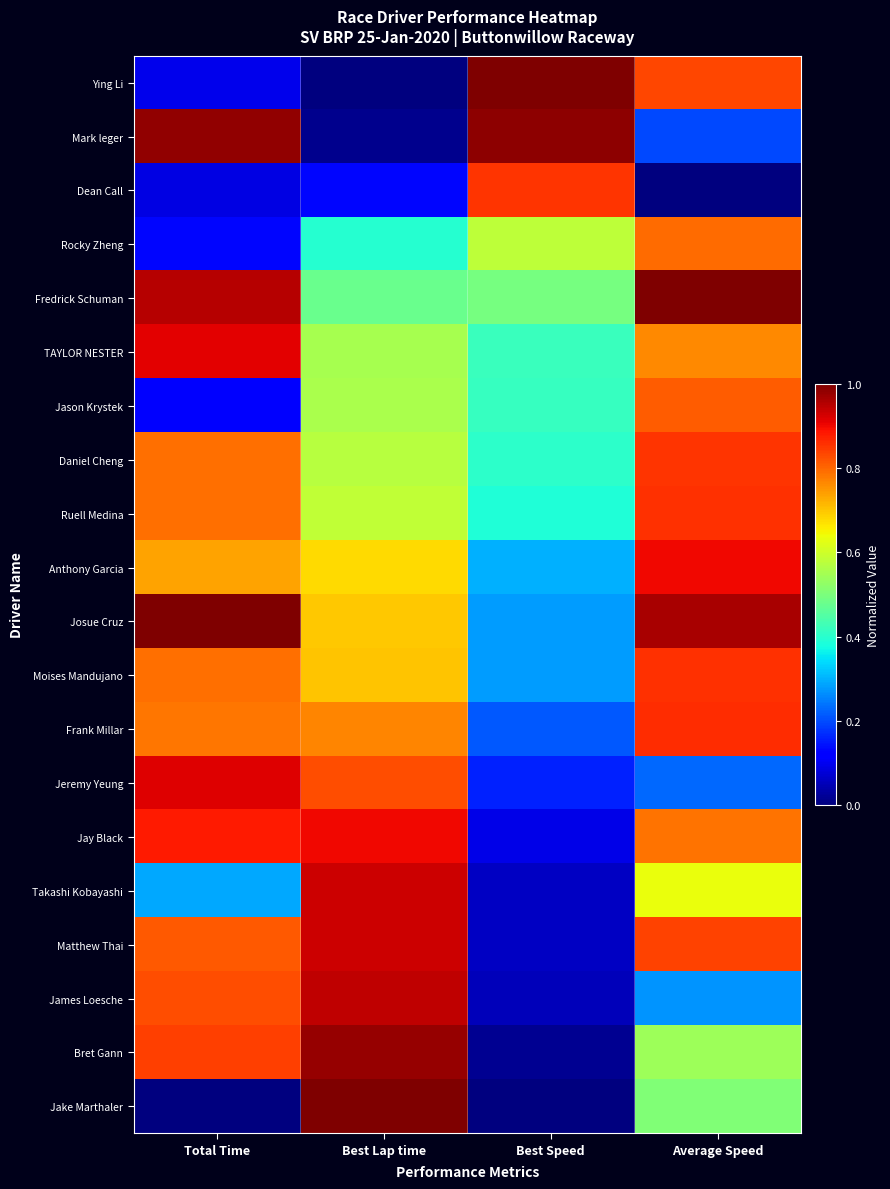

Reading right to left, transcribe all the data shown in this chart.

Ying Li: Average Speed=0.8	Best Speed=1.0	Best Lap time=0.0	Total Time=0.1
Mark leger: Average Speed=0.2	Best Speed=1.0	Best Lap time=0.0	Total Time=1.0
Dean Call: Average Speed=0.0	Best Speed=0.9	Best Lap time=0.1	Total Time=0.1
Rocky Zheng: Average Speed=0.8	Best Speed=0.6	Best Lap time=0.4	Total Time=0.1
Fredrick Schuman: Average Speed=1.0	Best Speed=0.5	Best Lap time=0.5	Total Time=1.0
TAYLOR NESTER: Average Speed=0.8	Best Speed=0.4	Best Lap time=0.6	Total Time=0.9
Jason Krystek: Average Speed=0.8	Best Speed=0.4	Best Lap time=0.6	Total Time=0.1
Daniel Cheng: Average Speed=0.9	Best Speed=0.4	Best Lap time=0.6	Total Time=0.8
Ruell Medina: Average Speed=0.9	Best Speed=0.4	Best Lap time=0.6	Total Time=0.8
Anthony Garcia: Average Speed=0.9	Best Speed=0.3	Best Lap time=0.7	Total Time=0.7
Josue Cruz: Average Speed=1.0	Best Speed=0.3	Best Lap time=0.7	Total Time=1.0
Moises Mandujano: Average Speed=0.9	Best Speed=0.3	Best Lap time=0.7	Total Time=0.8
Frank Millar: Average Speed=0.9	Best Speed=0.2	Best Lap time=0.8	Total Time=0.8
Jeremy Yeung: Average Speed=0.2	Best Speed=0.2	Best Lap time=0.8	Total Time=0.9
Jay Black: Average Speed=0.8	Best Speed=0.1	Best Lap time=0.9	Total Time=0.9
Takashi Kobayashi: Average Speed=0.6	Best Speed=0.1	Best Lap time=0.9	Total Time=0.3
Matthew Thai: Average Speed=0.8	Best Speed=0.1	Best Lap time=0.9	Total Time=0.8
James Loesche: Average Speed=0.3	Best Speed=0.1	Best Lap time=0.9	Total Time=0.8
Bret Gann: Average Speed=0.5	Best Speed=0.0	Best Lap time=1.0	Total Time=0.8
Jake Marthaler: Average Speed=0.5	Best Speed=0.0	Best Lap time=1.0	Total Time=0.0